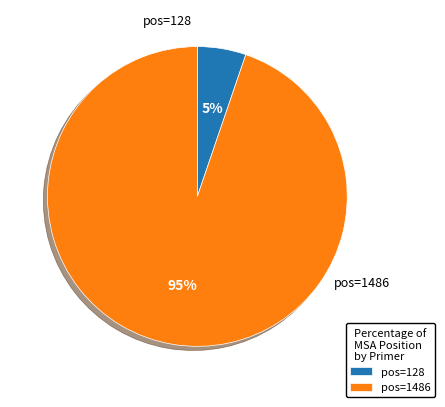

To the nearest percent, what portion does pos=128 represent?

5%